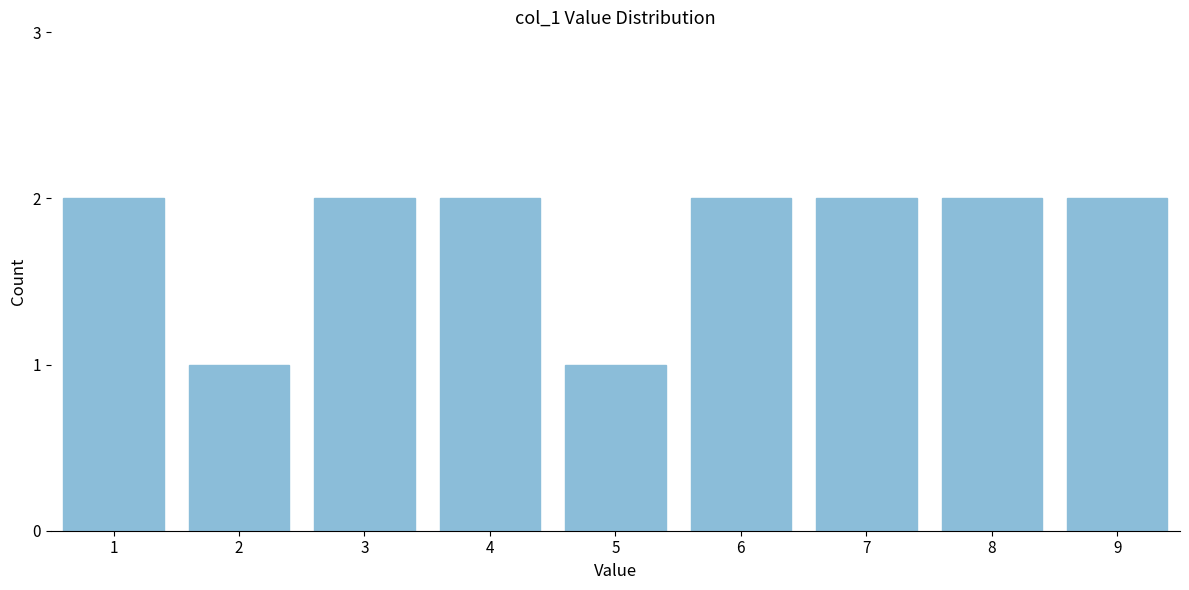

Reading right to left, transcribe all the data shown in this chart.

2	2	2	2	1	2	2	1	2